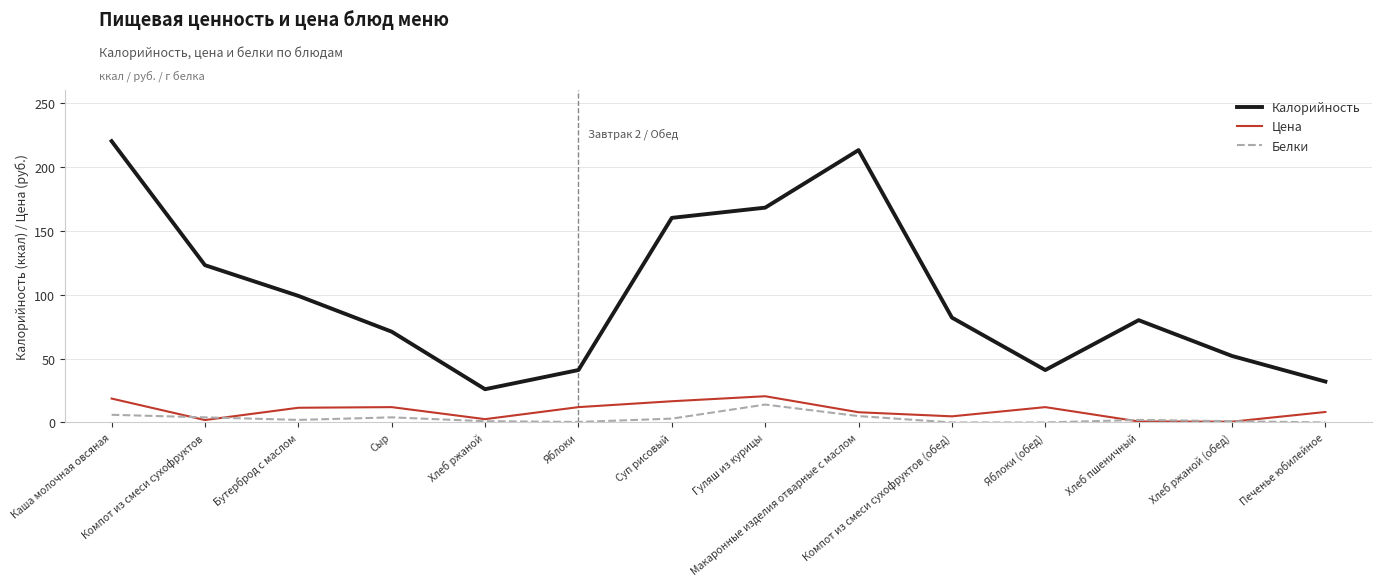

Which label corresponds to the largest value in the chart?

Каша молочная овсяная